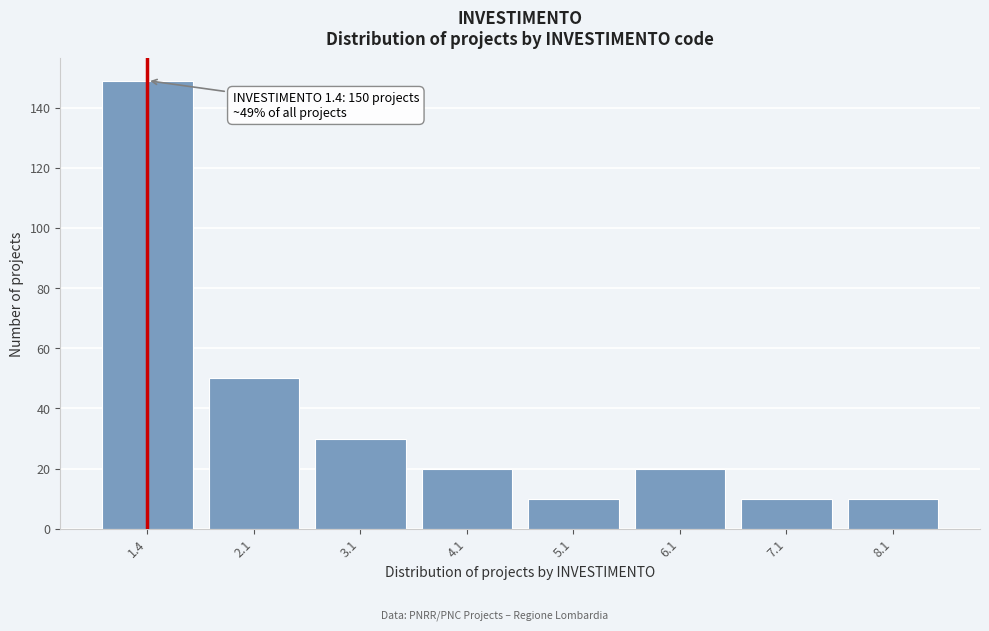

Reading right to left, transcribe all the data shown in this chart.

8.1=10	7.1=10	6.1=20	5.1=10	4.1=20	3.1=30	2.1=50	1.4=149